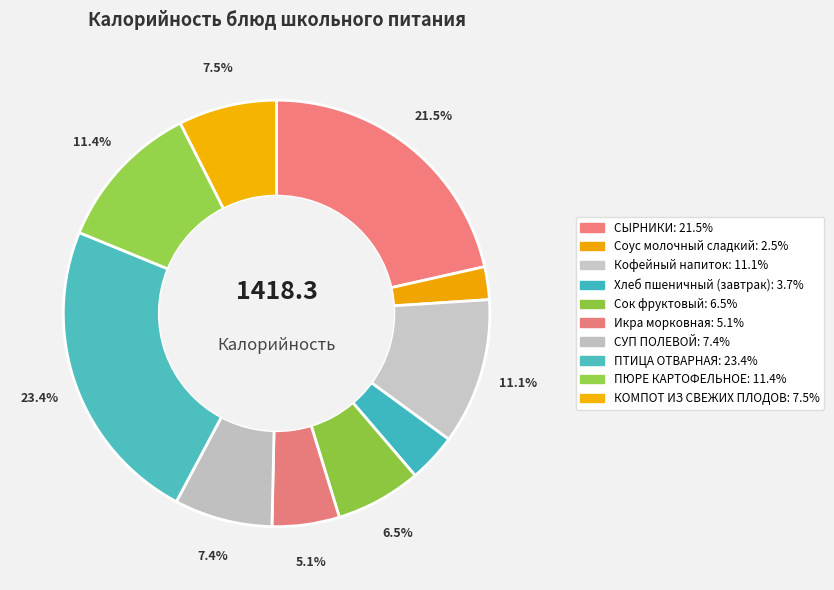

What percentage is NOT represented by ПЮРЕ КАРТОФЕЛЬНОЕ?

88.6%